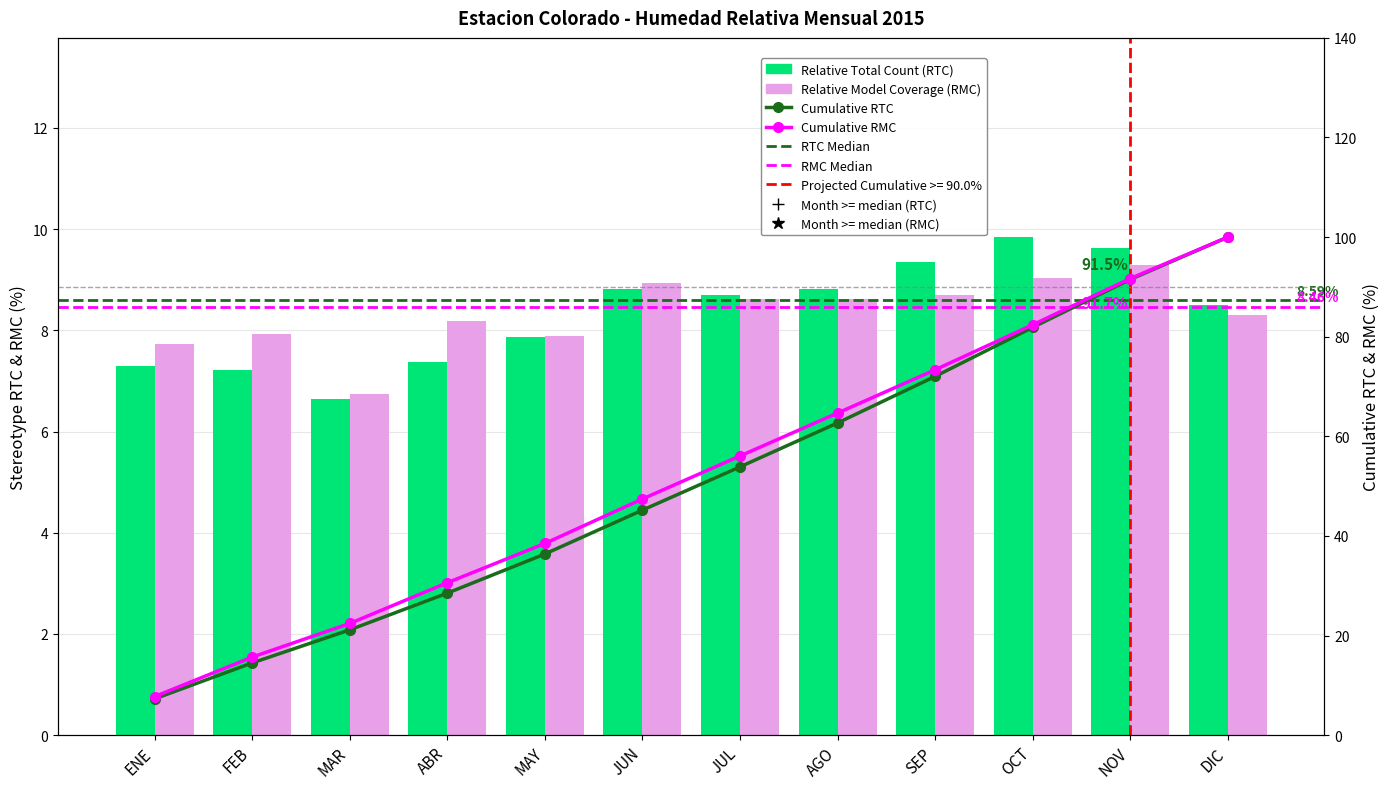

Rank the series by their maximum value, from lowest to highest.

Relative Model Coverage (RMC), Relative Total Count (RTC)